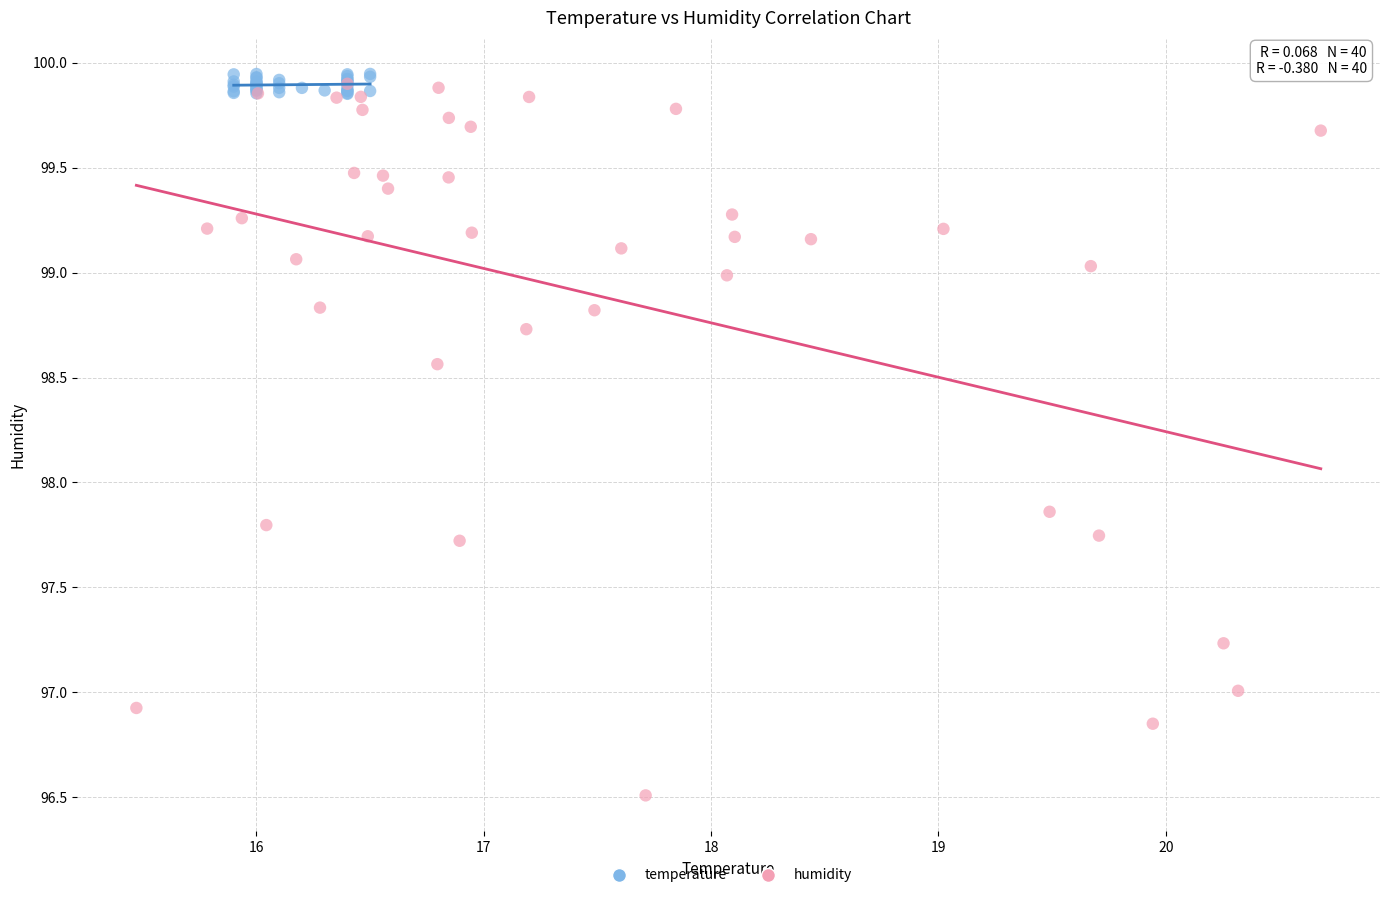

Which series has the largest Y range (max minus min)?

humidity